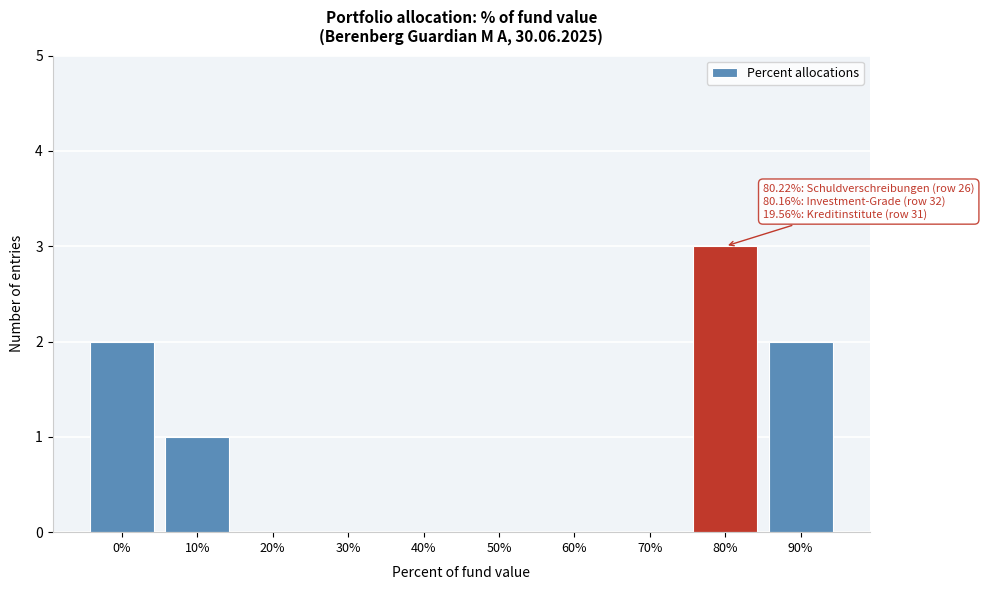

Reading right to left, what are all the values shown in this chart?

90%=2	80%=3	70%=0	60%=0	50%=0	40%=0	30%=0	20%=0	10%=1	0%=2